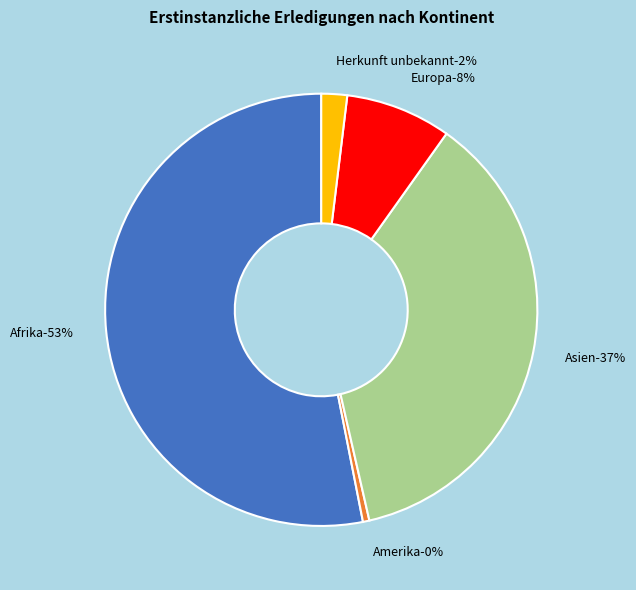

Is it true that Ozeanien is 13% of the pie?

False